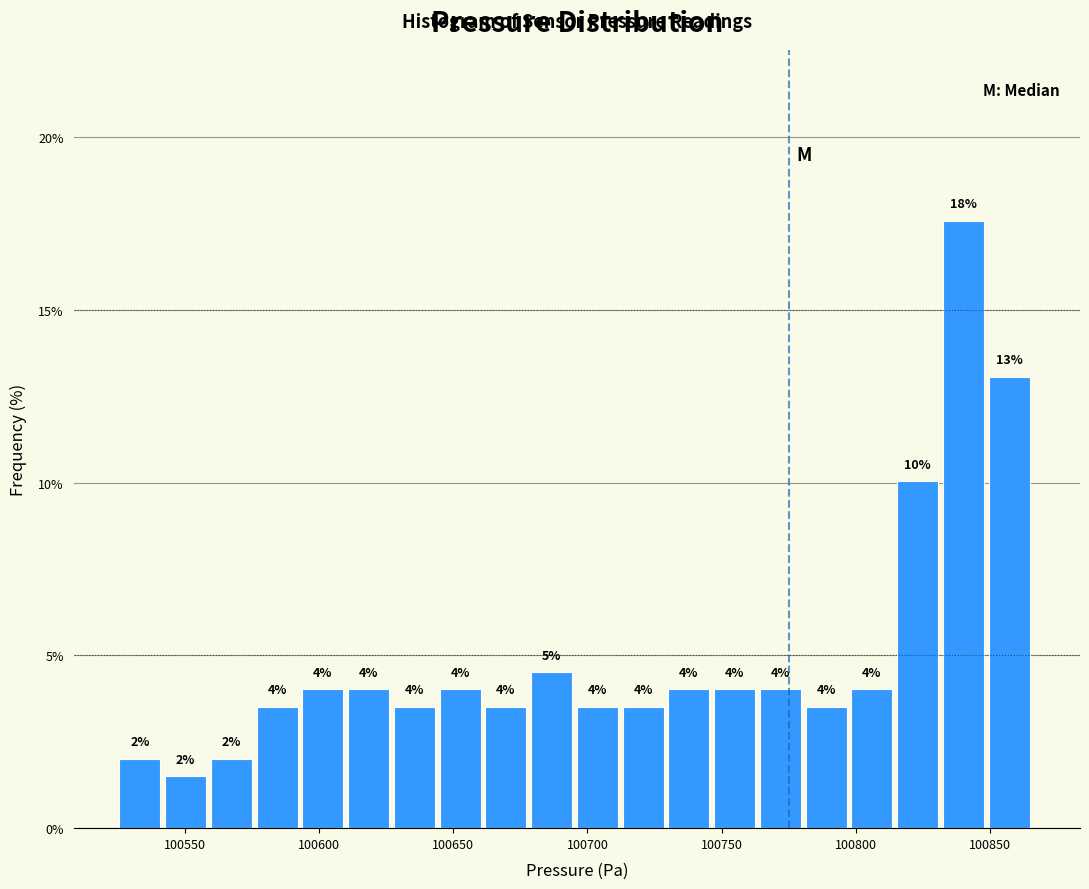

Read against the x-axis, roughly where is the centre of the tallest bar?

100840